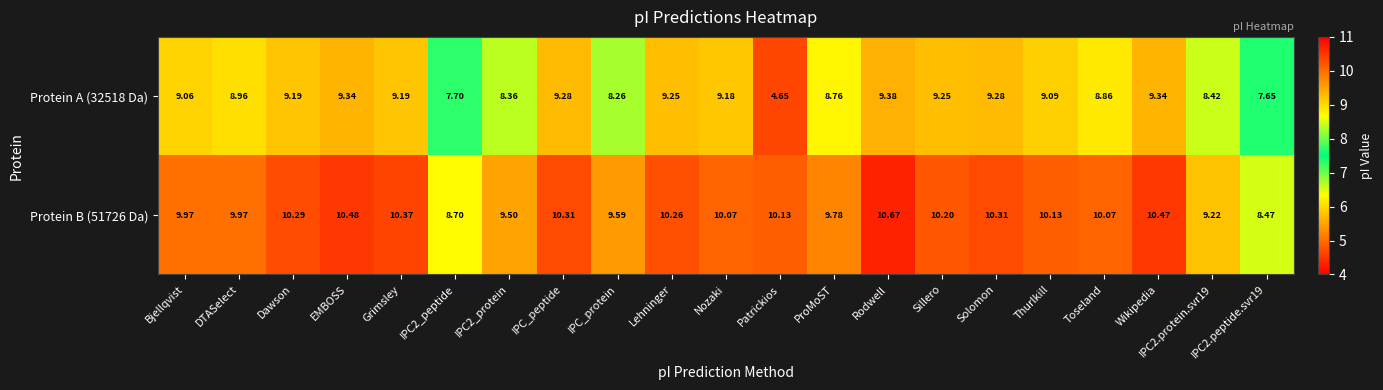

Rank the series by their maximum value, from lowest to highest.

Protein A (32518 Da), Protein B (51726 Da)